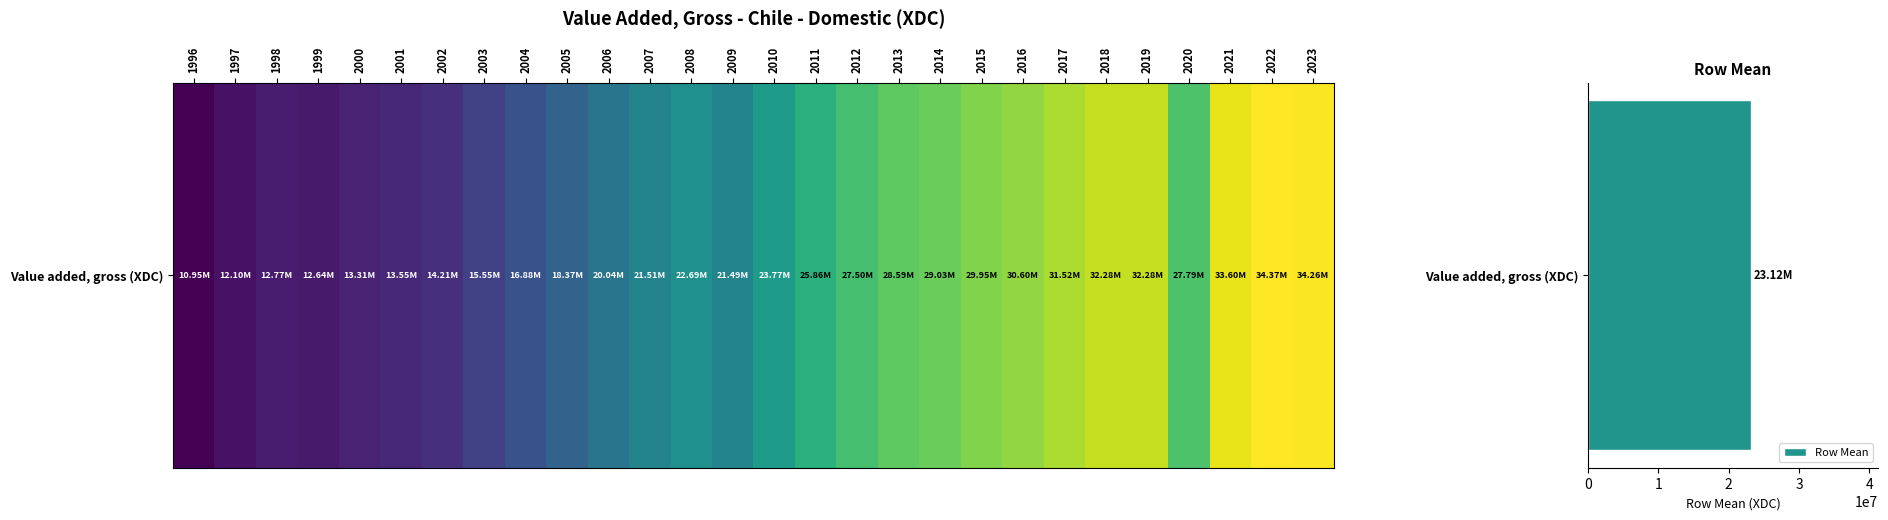

What is the sum of all values?

647451891